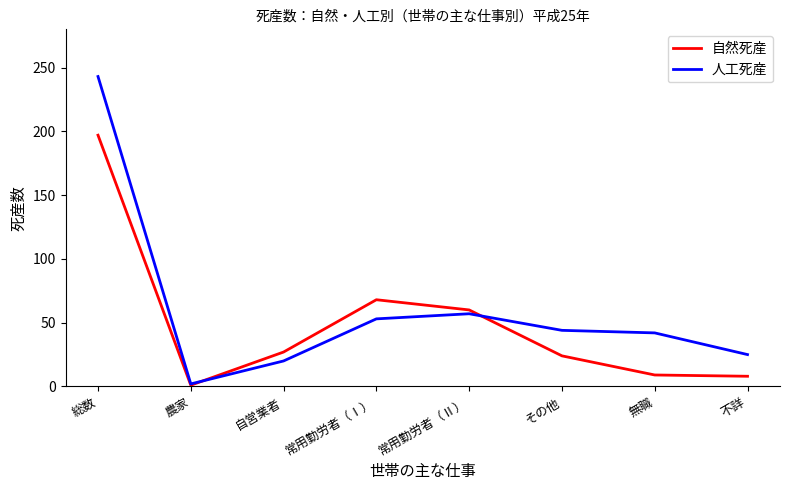

What is the difference between the highest and lowest values at その他?

20